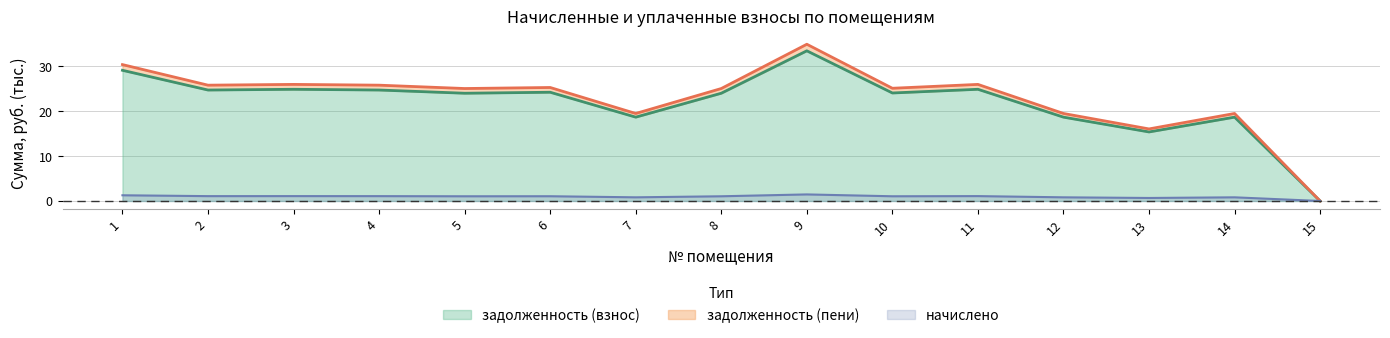

True or false: начислено and задолженность (пени) intersect in this chart.

False